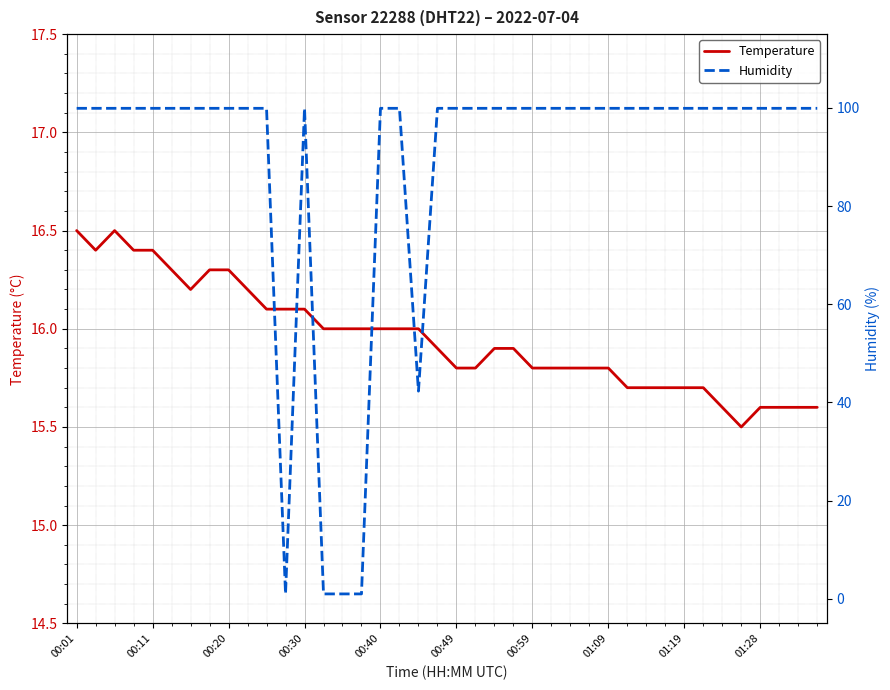

At how many categories does at least one series exceed 78?

35